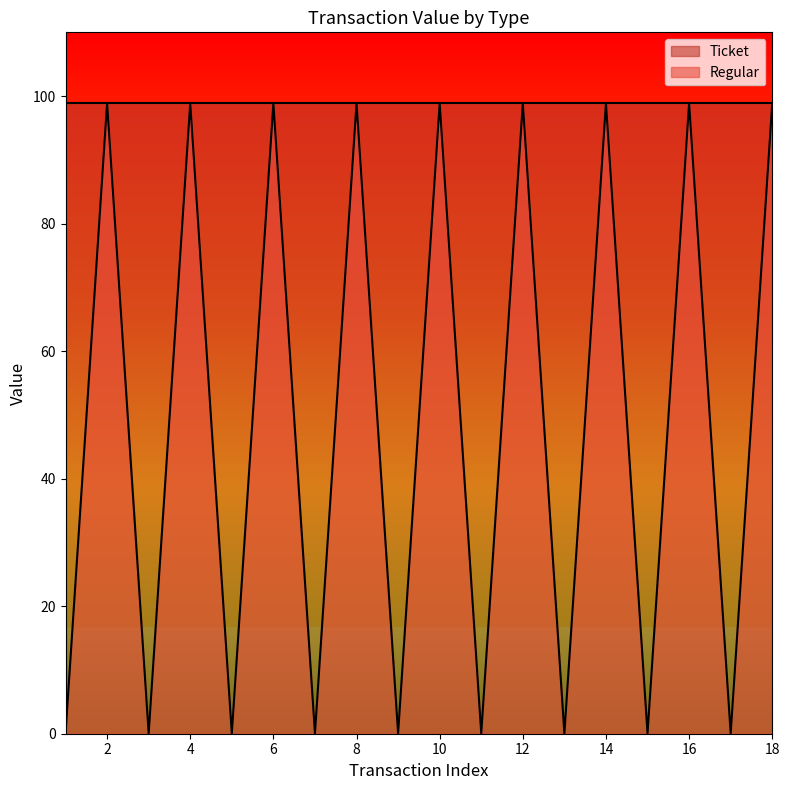

What is the sum of the values at 9 and 4?

98.9